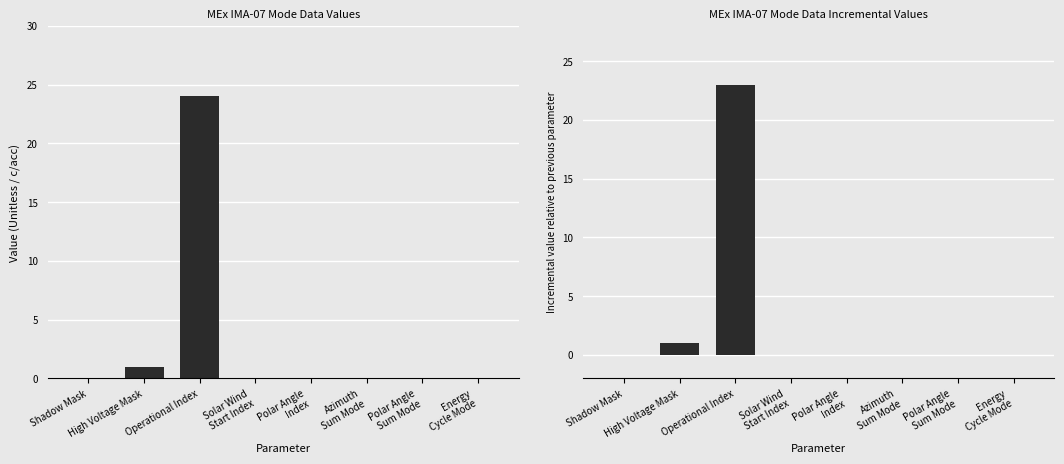

What position from the left is Operational Index?

3